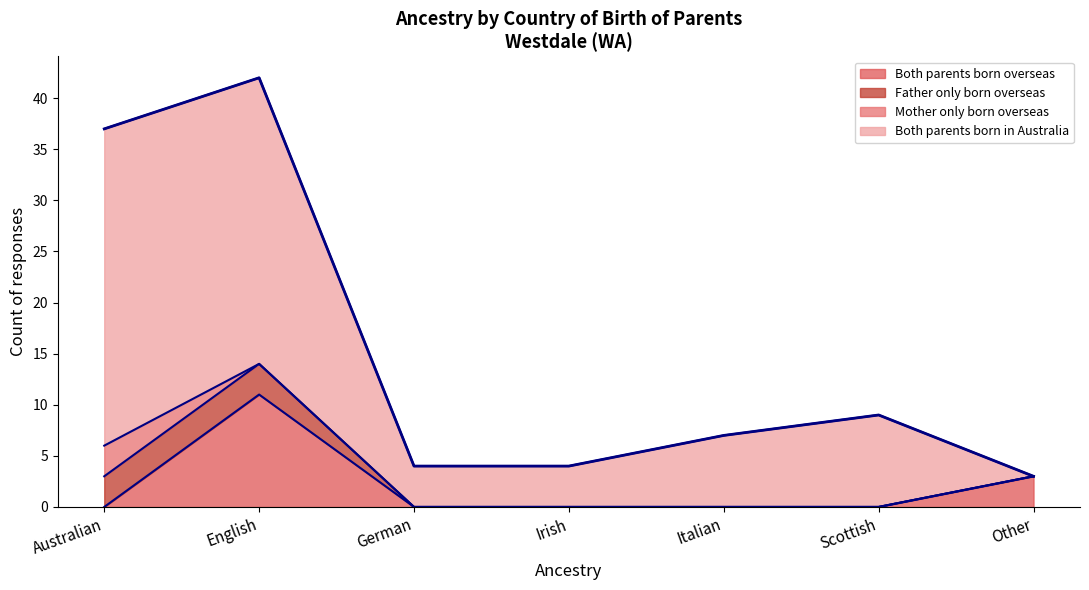

At which label is the value closest to 22?

Scottish